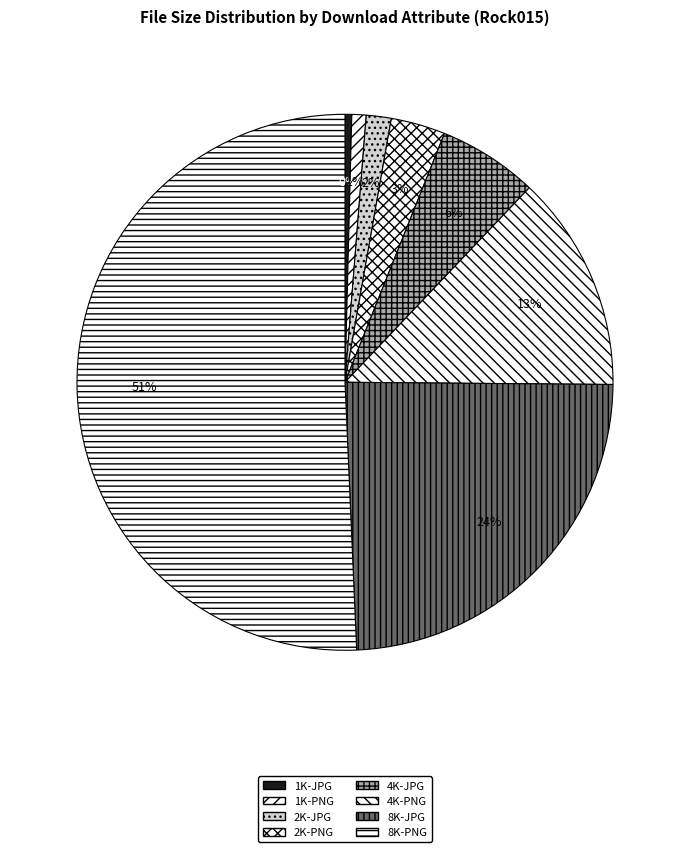

To the nearest percent, what percentage of the pie is 1K-PNG?

1%